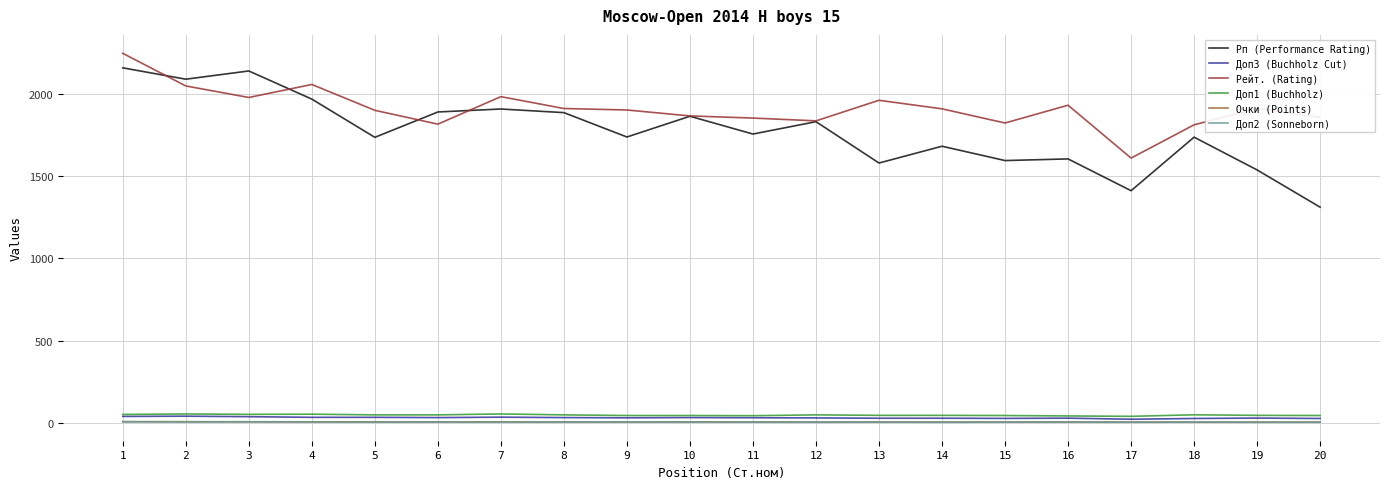

Where is the first local minimum for Рп (Performance Rating)?

2